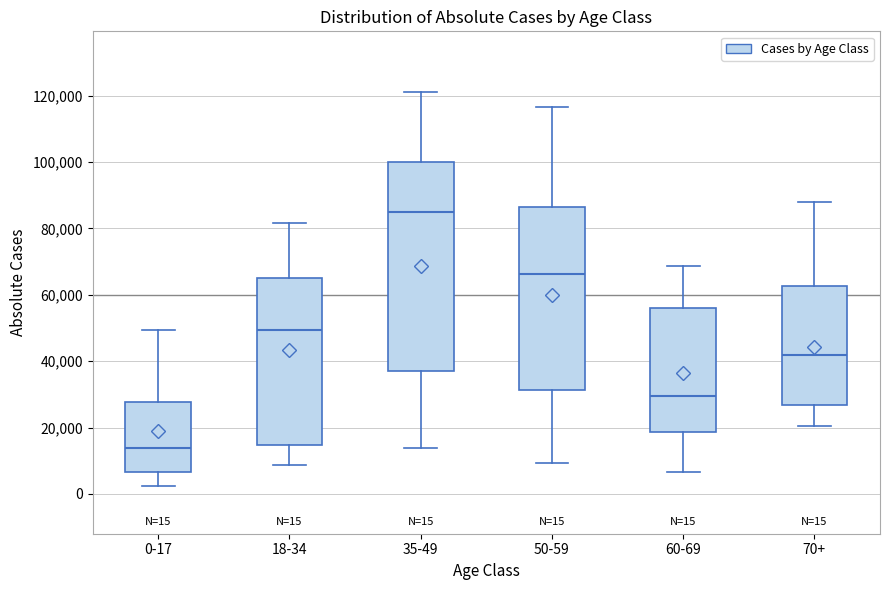

Comparing the boxes themselves (not the whiskers), which one is the tallest?

35-49